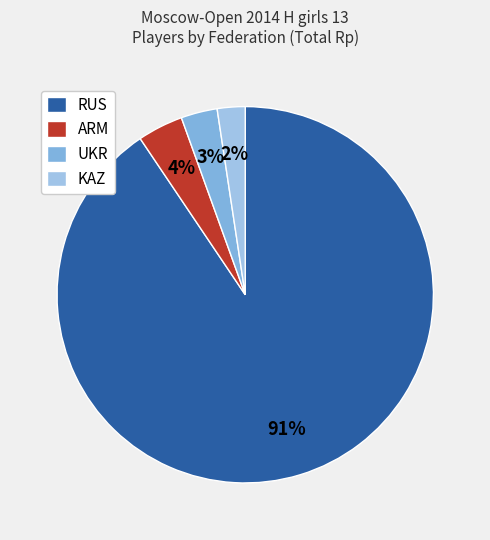

Do RUS and KAZ together represent more than half of the pie?

Yes